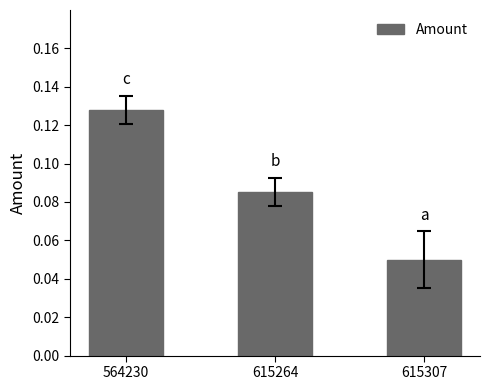

Where is the data nearest to the value 0?

615307